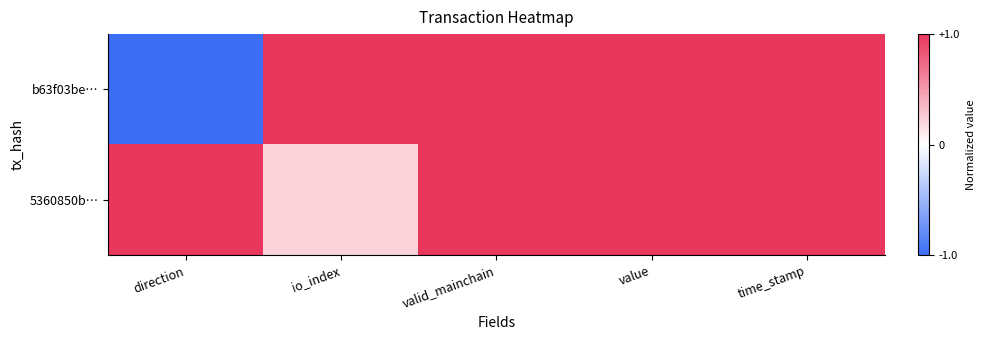

Reading left to right, transcribe all the data shown in this chart.

b63f03be…: direction=-1.0	io_index=1.0	valid_mainchain=1.0	value=1.0	time_stamp=1.0
5360850b…: direction=1.0	io_index=0.2	valid_mainchain=1.0	value=1.0	time_stamp=1.0